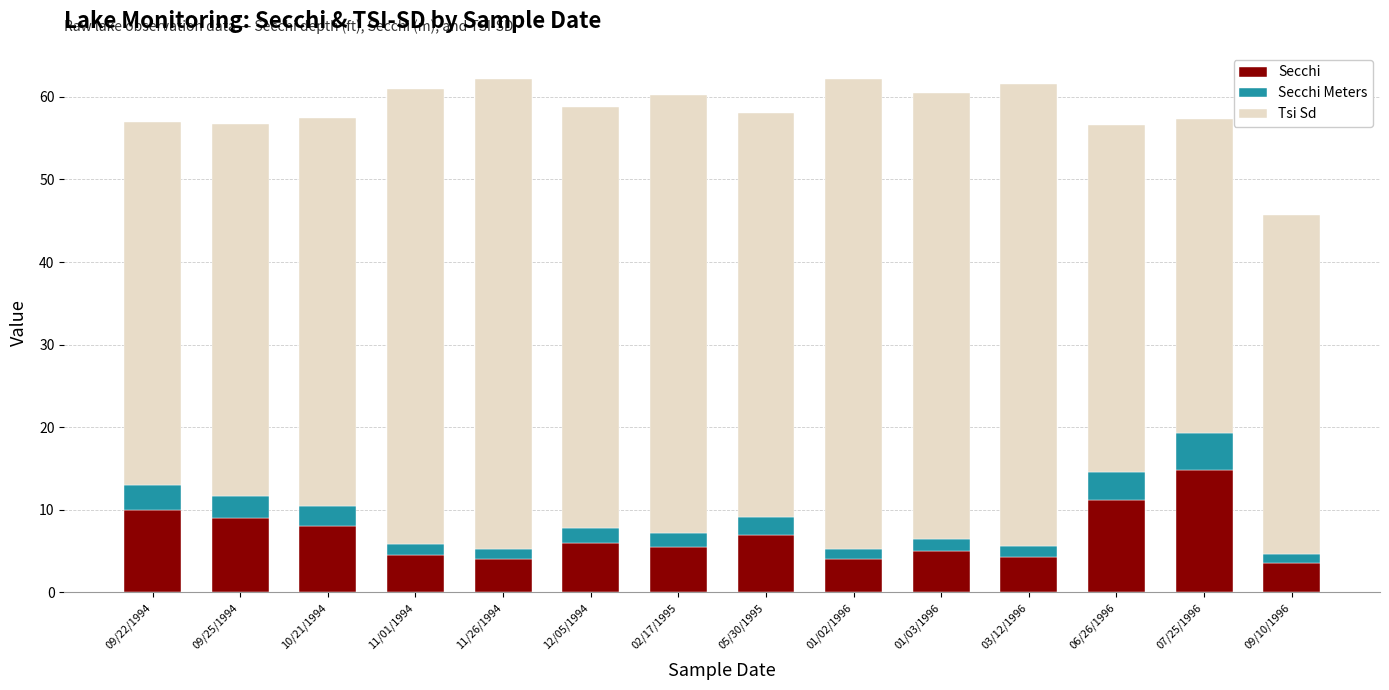

What is the highest value of the Secchi series?

14.8